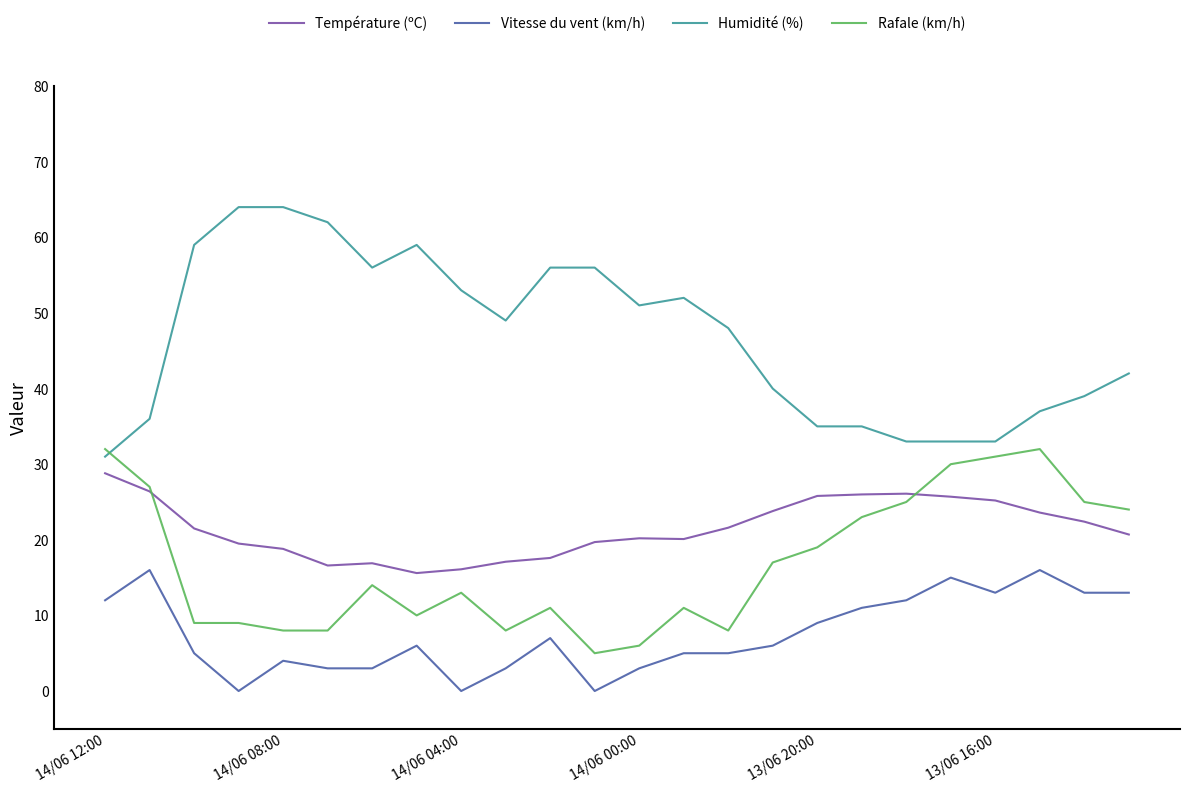

Which series has the largest total across all categories?

Humidité (%)